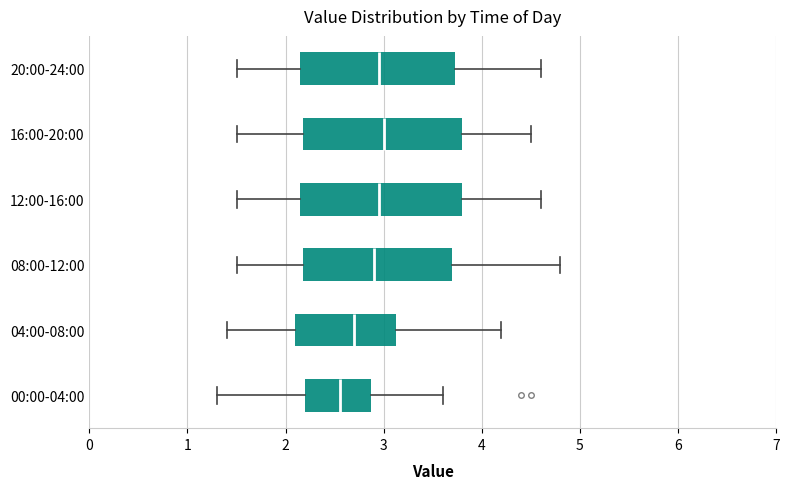

Where does the left whisker of the box for 08:00-12:00 end on the x-axis? The values are not printed on the chart, so give them approximately, as read against the axis.

1.5